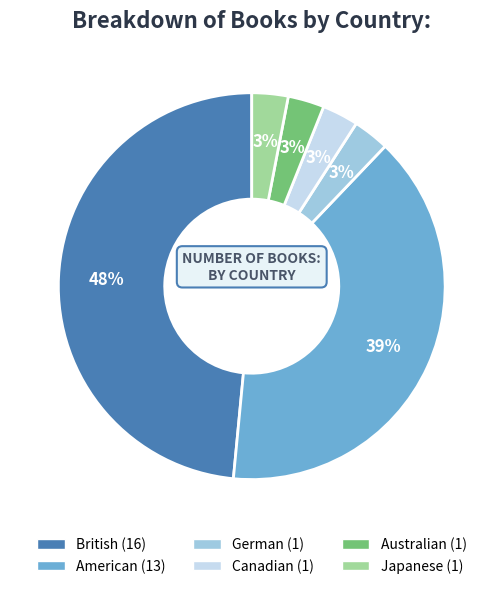

To the nearest percent, what is the difference between the largest and smallest slice percentages?

45%